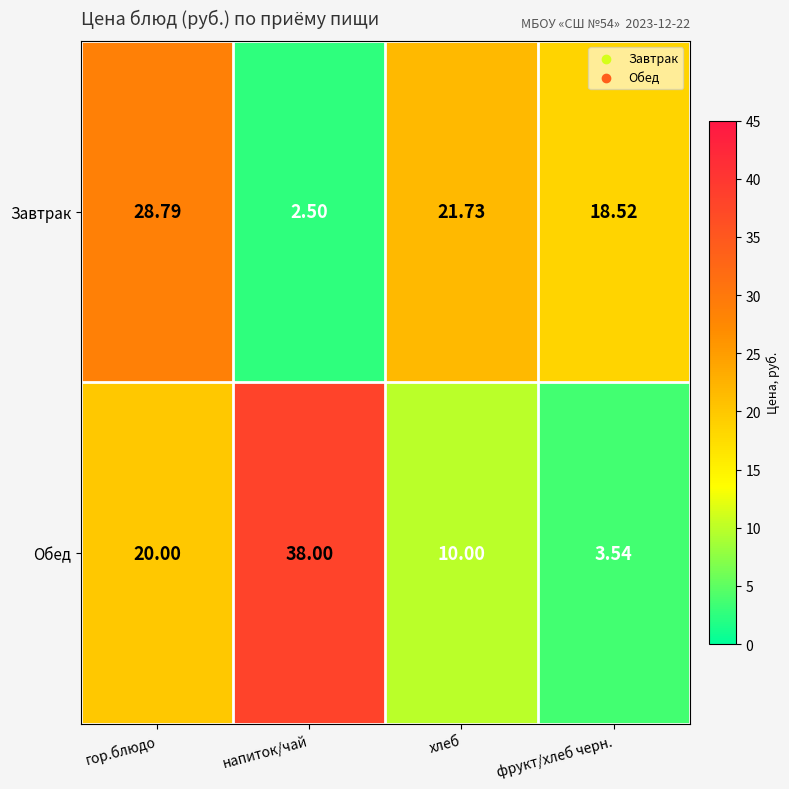

Where is Завтрак nearest to the value 15?

фрукт/хлеб черн.